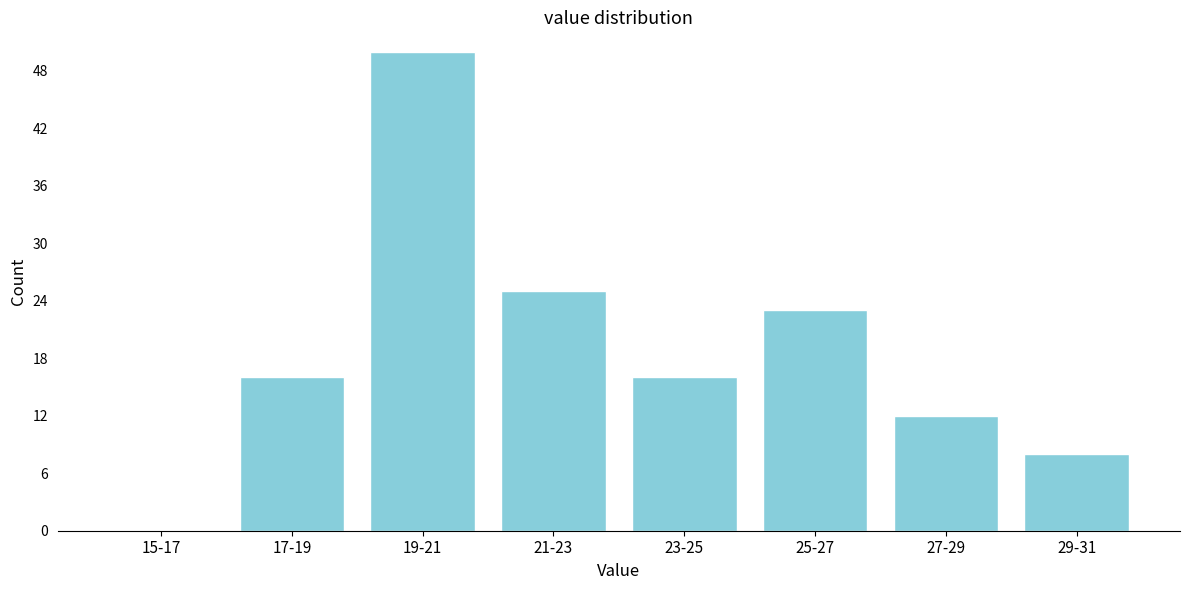

Reading left to right, list all the values displayed in this chart.

15-17=0	17-19=16	19-21=50	21-23=25	23-25=16	25-27=23	27-29=12	29-31=8